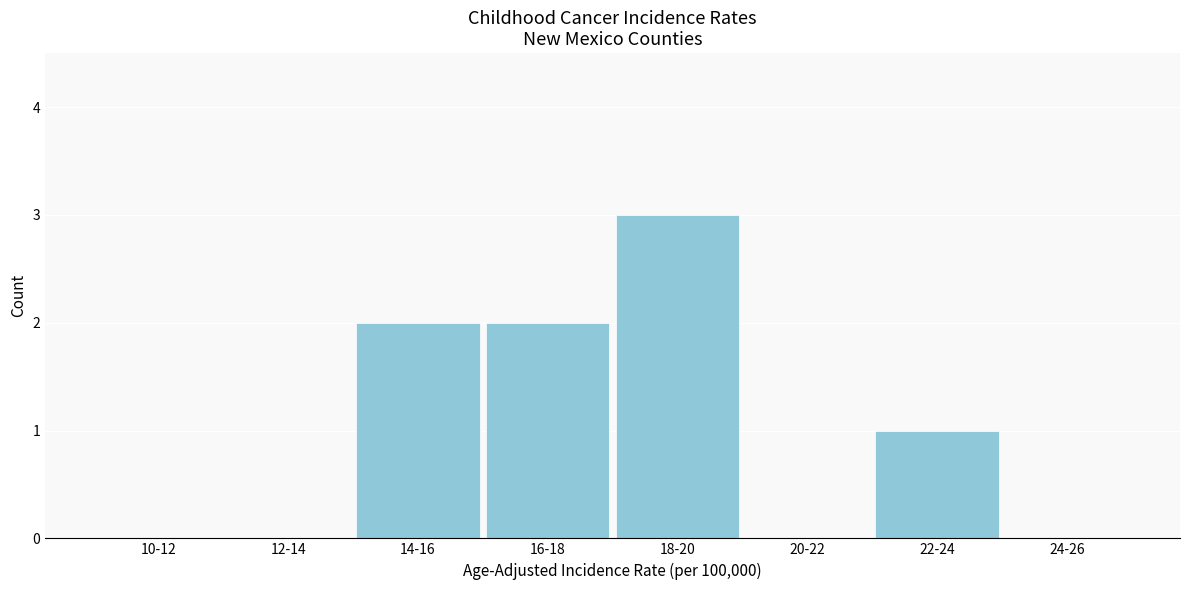

Reading left to right, extract all data points from this chart.

10-12=0	12-14=0	14-16=2	16-18=2	18-20=3	20-22=0	22-24=1	24-26=0